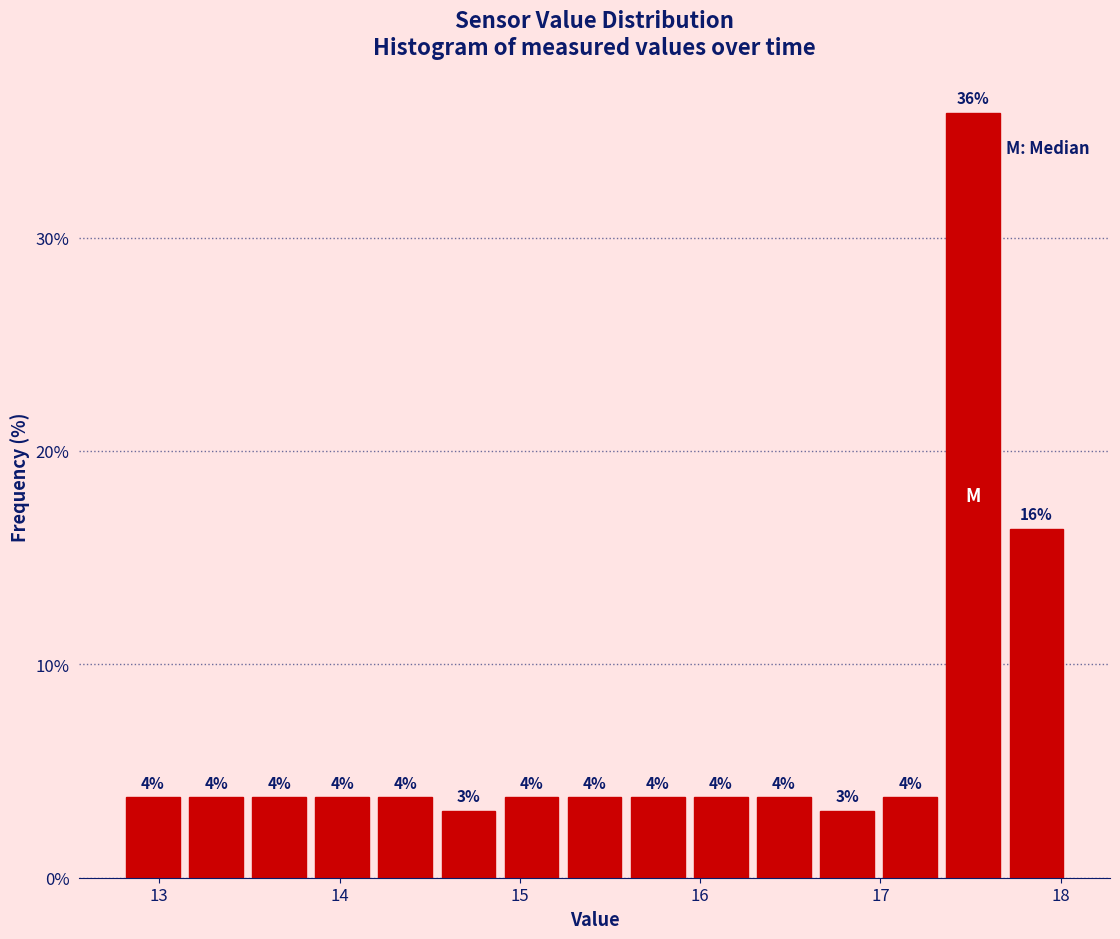

Around what value on the x-axis is the tallest bar? Give the approximate position of its centre, as read against the axis.

17.5